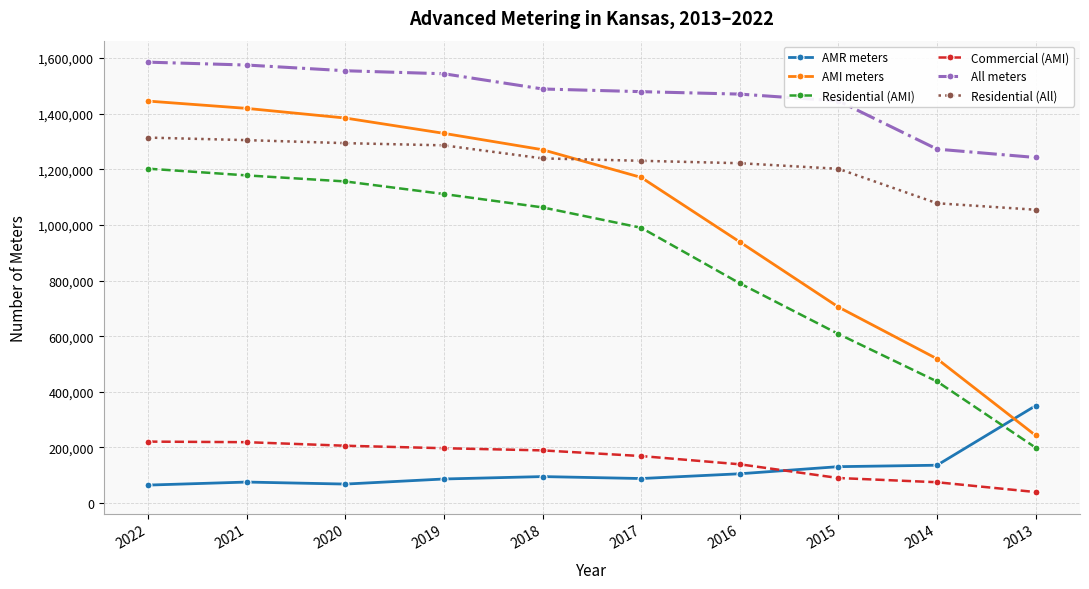

Which series changed the most between 2020 and 2013?

AMI meters